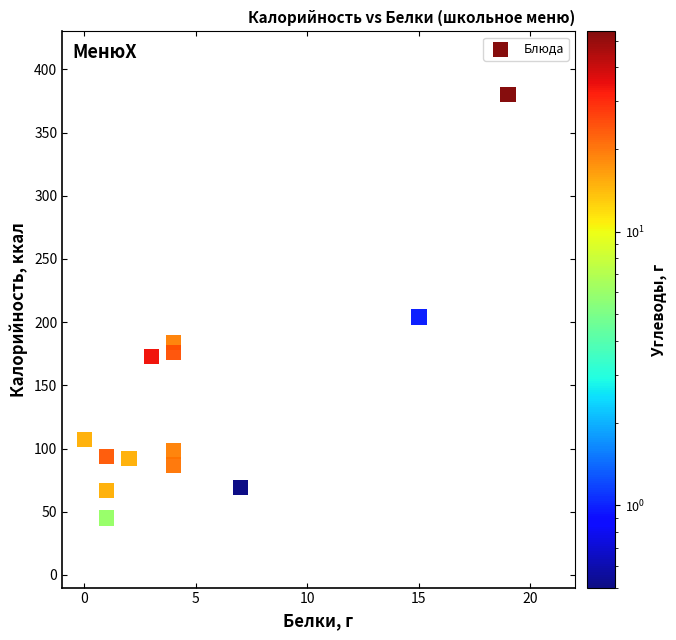

What Y value in the scatter plot is closest to 212?

204